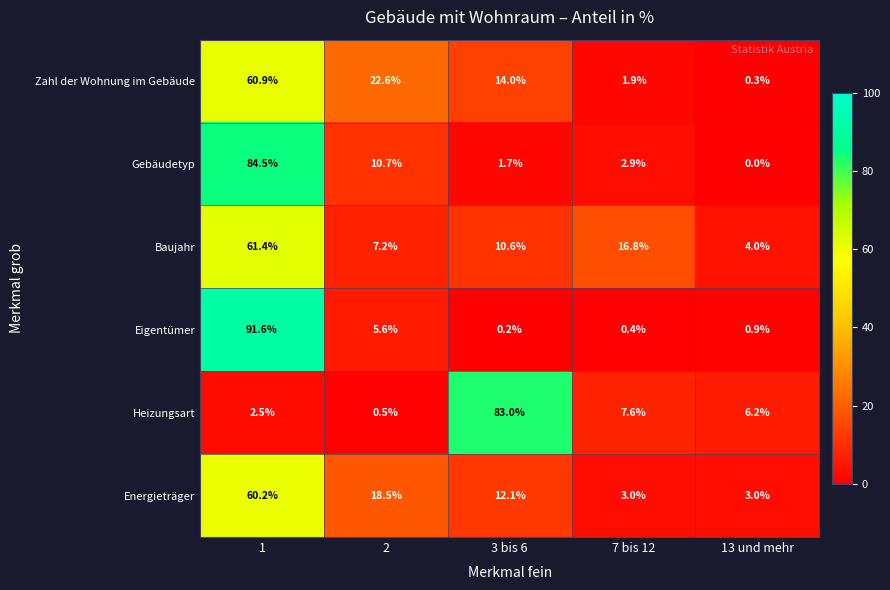

Reading right to left, list all the values displayed in this chart.

Zahl der Wohnung im Gebäude: 13 und mehr=0.3	7 bis 12=1.9	3 bis 6=14.0	2=22.6	1=60.9
Gebäudetyp: 13 und mehr=0.0	7 bis 12=2.9	3 bis 6=1.7	2=10.7	1=84.5
Baujahr: 13 und mehr=4.0	7 bis 12=16.8	3 bis 6=10.6	2=7.2	1=61.4
Eigentümer: 13 und mehr=0.9	7 bis 12=0.4	3 bis 6=0.2	2=5.6	1=91.6
Heizungsart: 13 und mehr=6.2	7 bis 12=7.6	3 bis 6=83.0	2=0.5	1=2.5
Energieträger: 13 und mehr=3.0	7 bis 12=3.0	3 bis 6=12.1	2=18.5	1=60.2